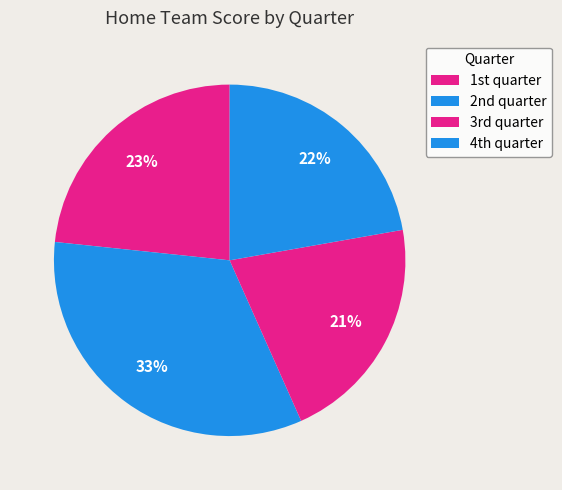

What is the largest slice in the pie chart?

2nd quarter